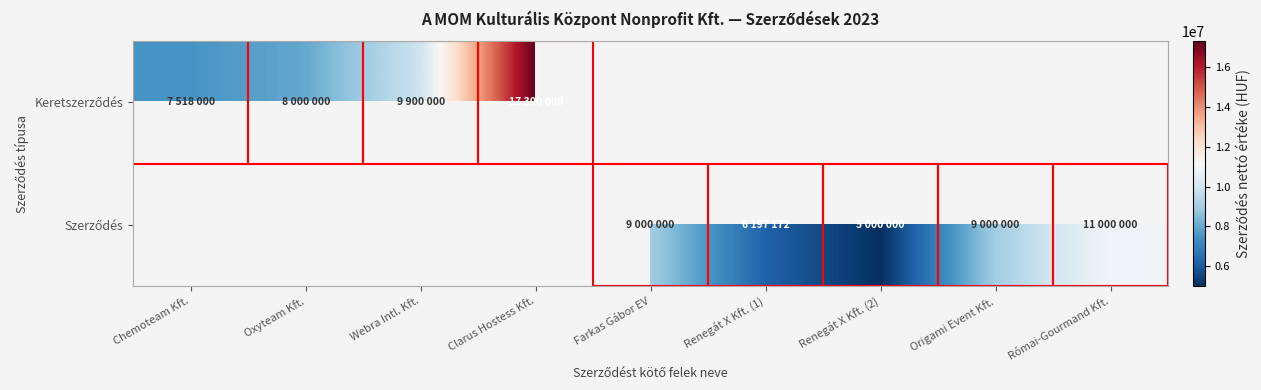

How many distinct data groups are displayed?

2